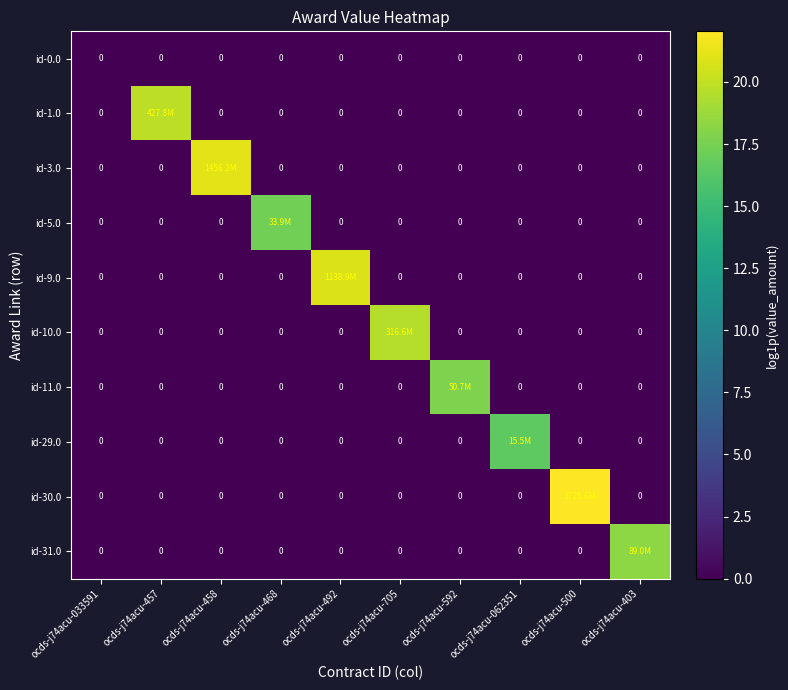

What is the spread (max minus min) of values at ocds-j74acu-468?

17.3